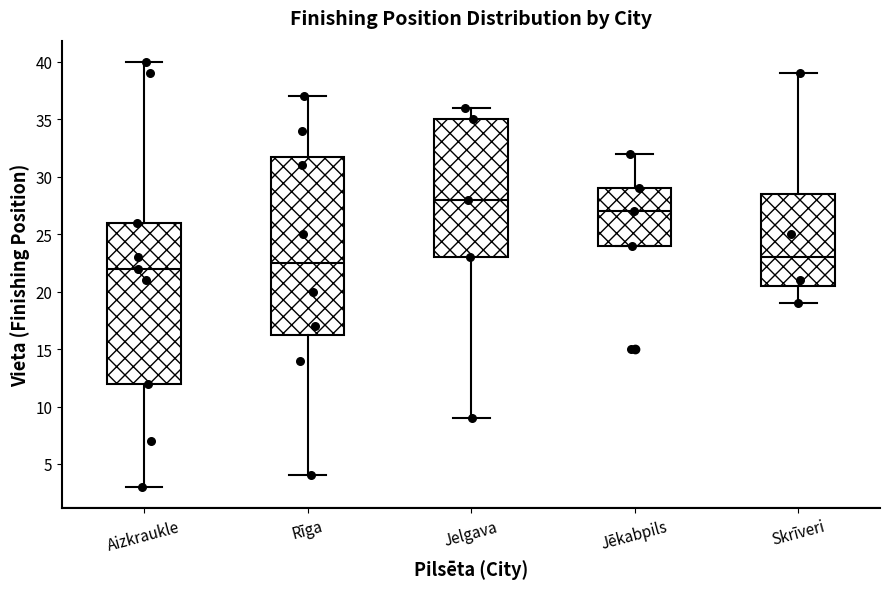

Which box's median line is the highest?

Jelgava